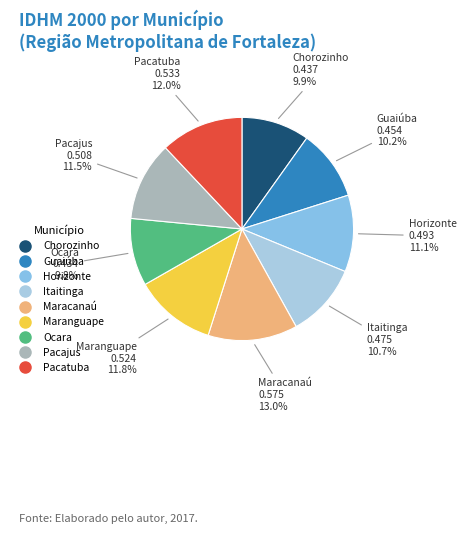

Which has a higher value, Pacatuba or Chorozinho?

Pacatuba